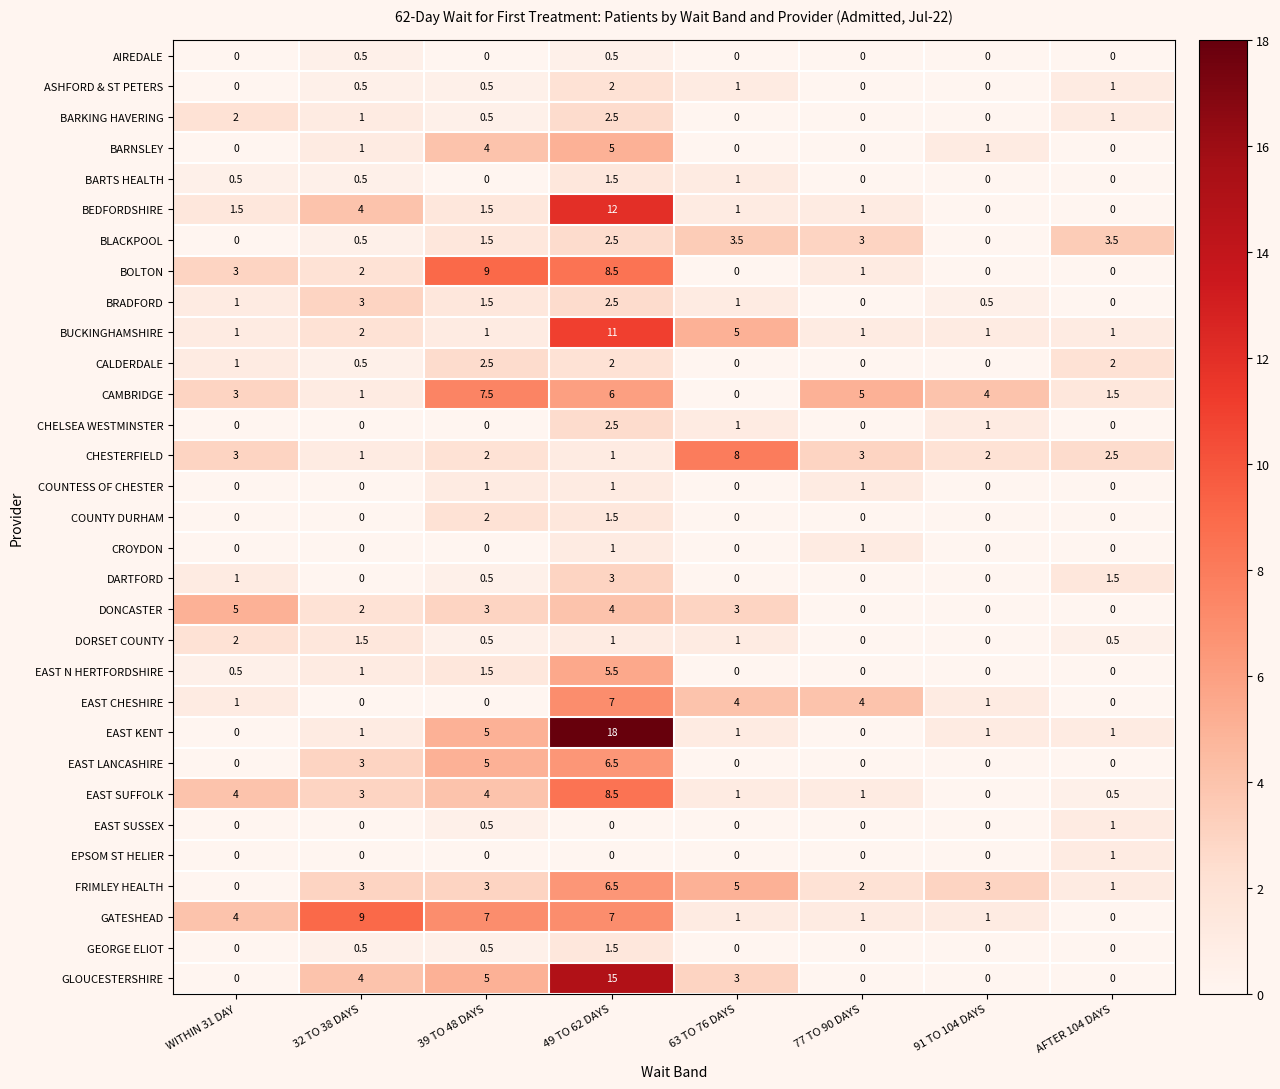

Is it true that CHESTERFIELD equals 3.5 at 39 TO 48 DAYS?

False